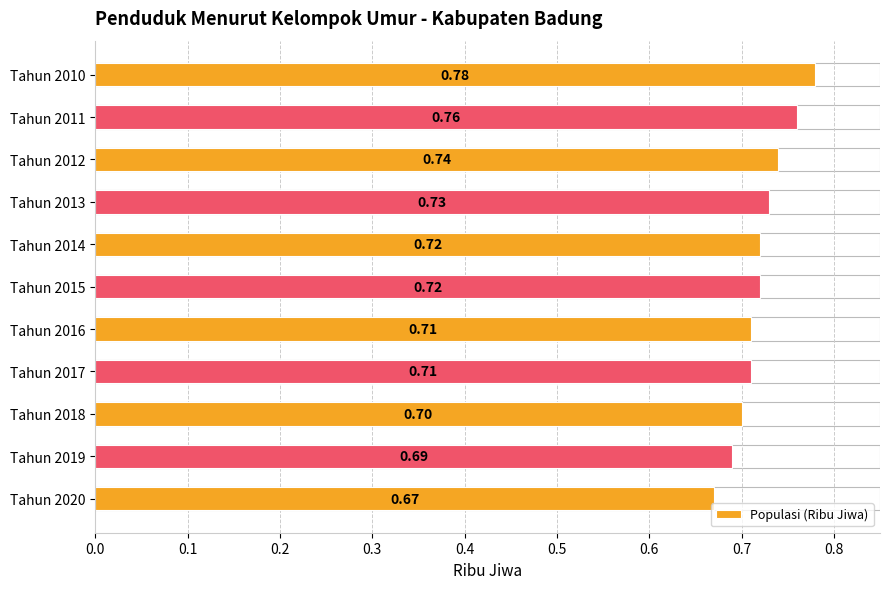

Read the value at Tahun 2019.

0.7